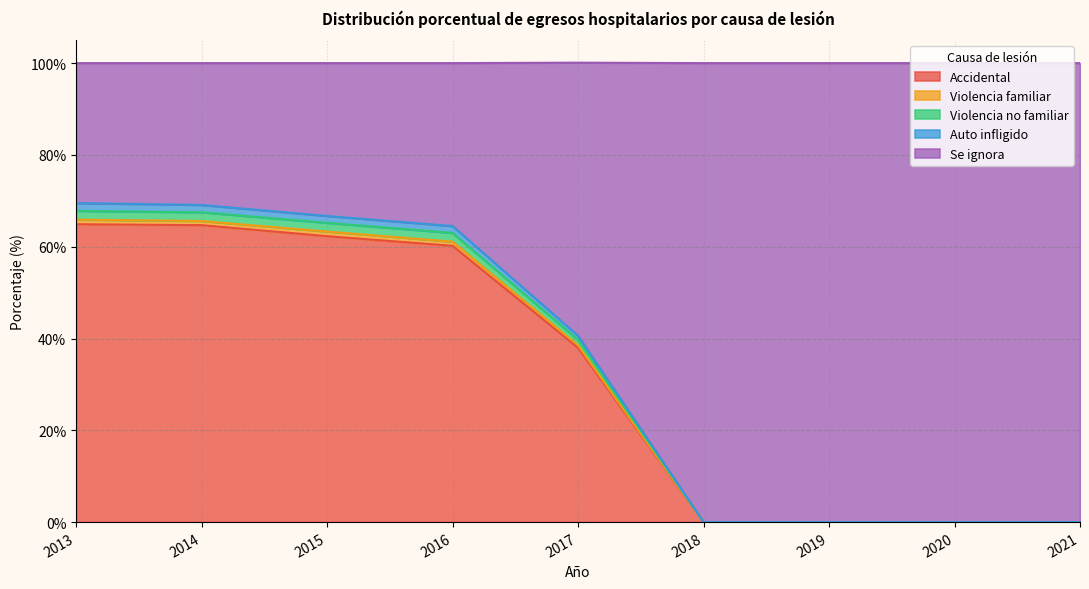

True or false: Accidental has a value of 35.6 at 2020.

False